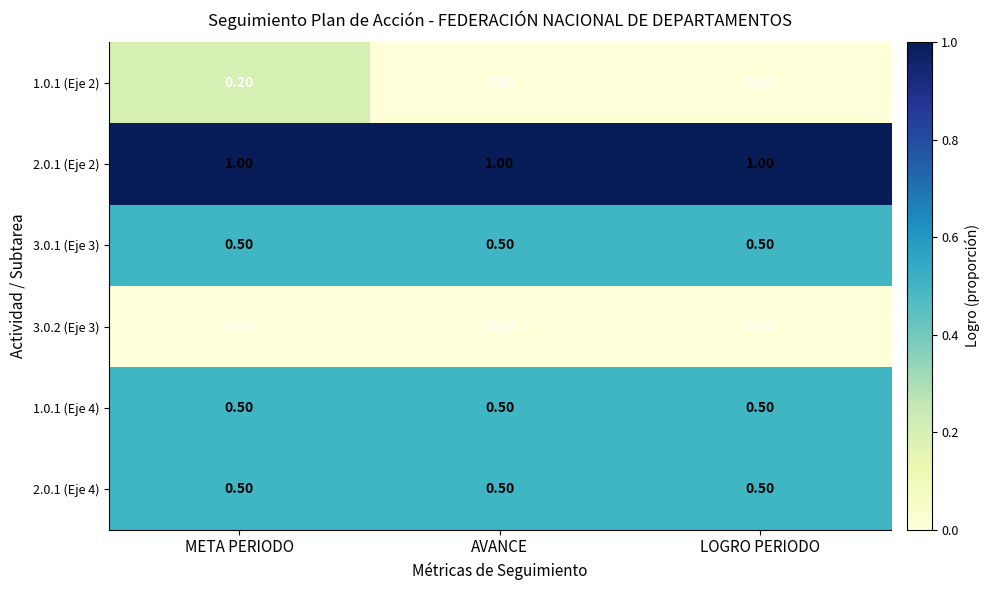

Which series has the largest total across all categories?

2.0.1 (Eje 2)